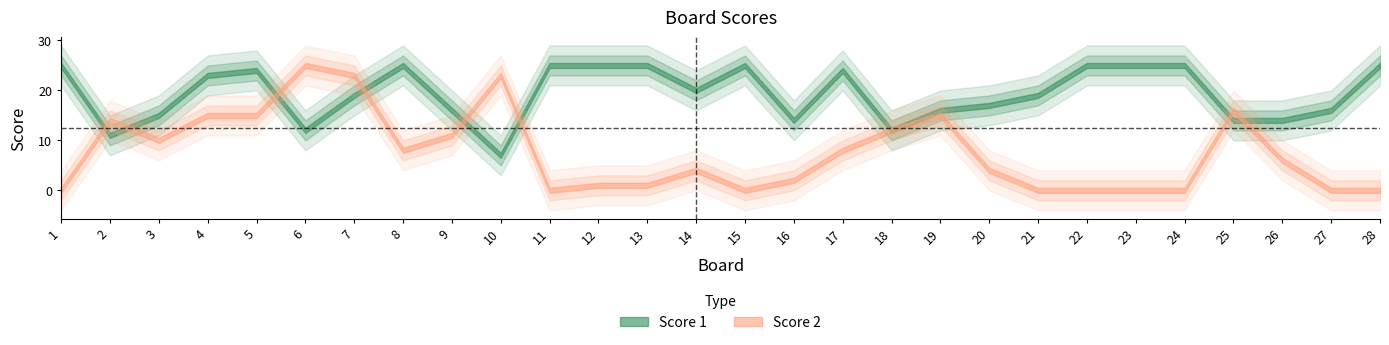

Reading left to right, transcribe all the data shown in this chart.

Score 1: 25	11	15	23	24	12	19	25	16	7	25	25	25	20	25	14	24	12	16	17	19	25	25	25	14	14	16	25
Score 2: 0	14	10	15	15	25	23	8	11	23	0	1	1	4	0	2	8	12	15	4	0	0	0	0	16	6	0	0